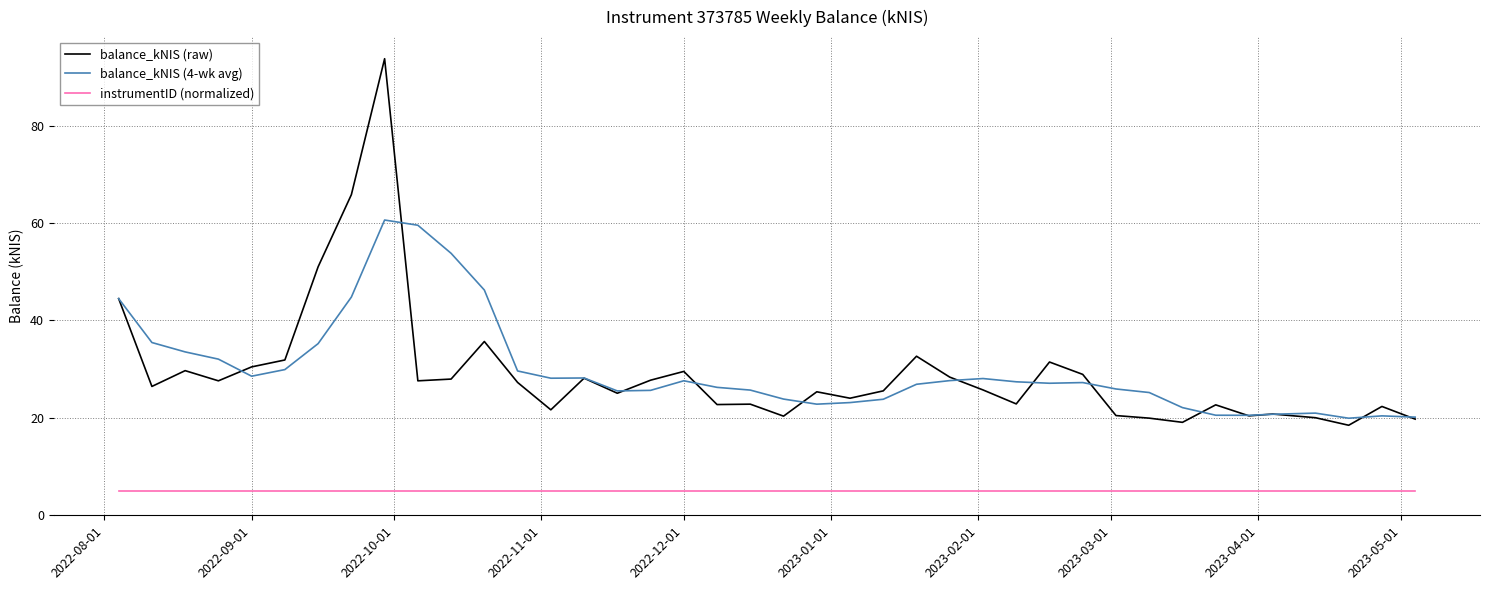

True or false: balance_kNIS (raw) and instrumentID (normalized) intersect in this chart.

False